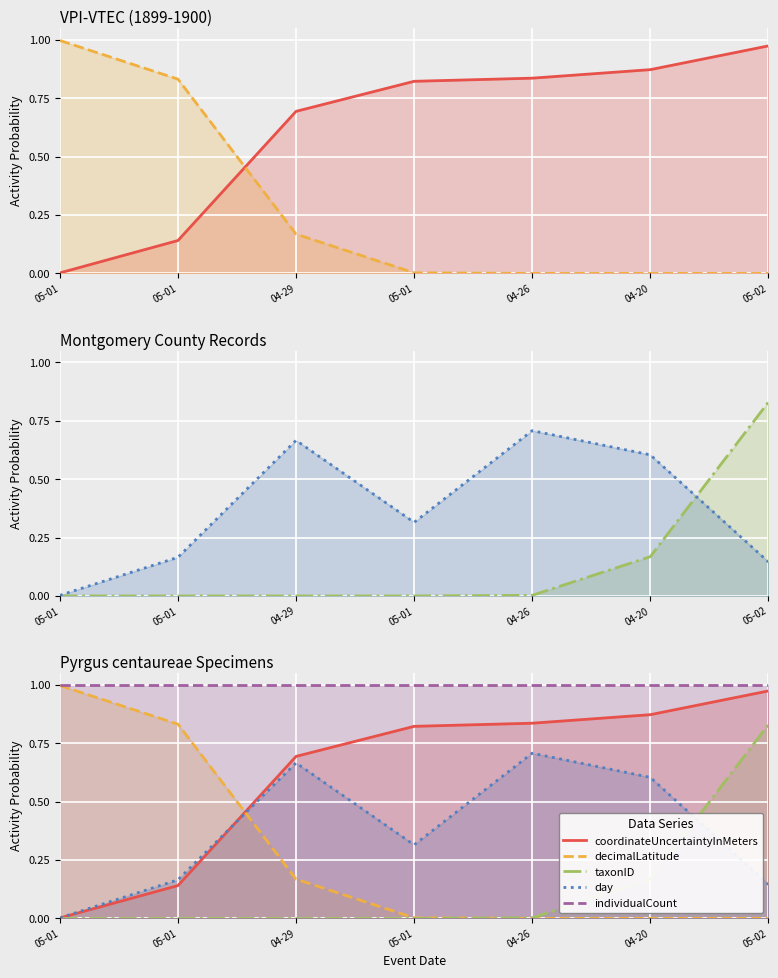

True or false: coordinateUncertaintyInMeters and taxonID intersect in this chart.

False